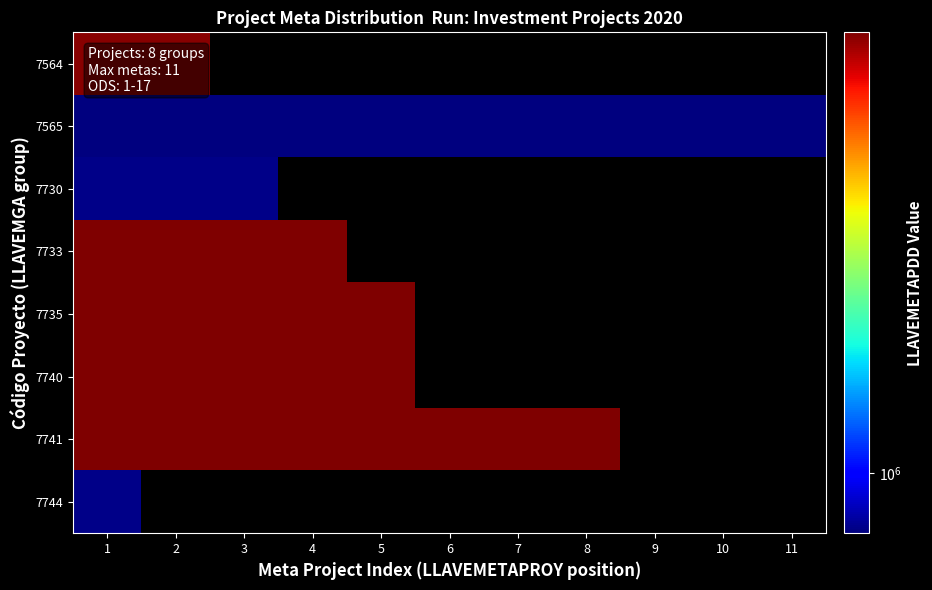

The value of 7565 at 3 is 756562.0. True or false?

True